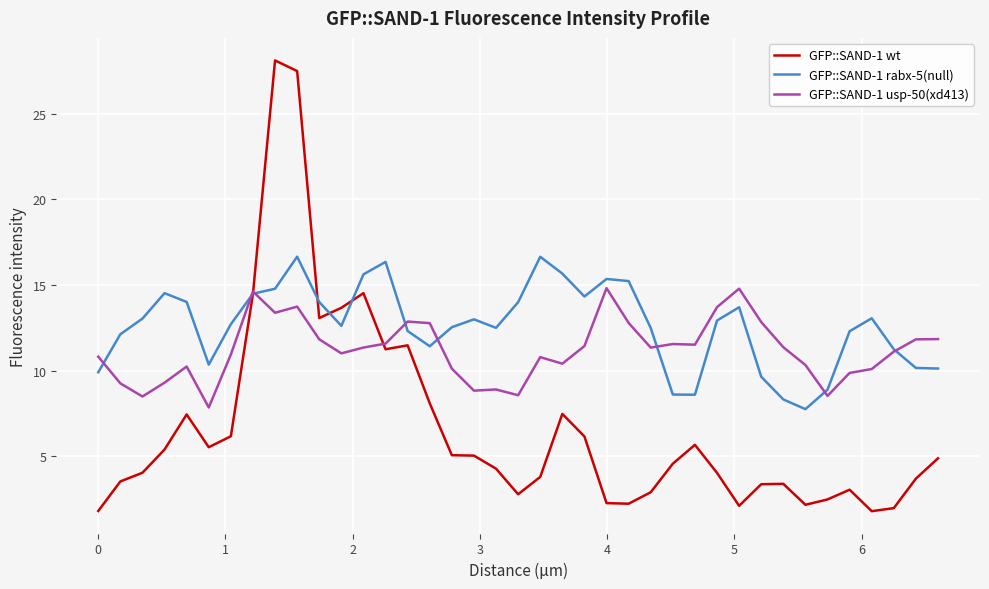

What is the greatest value displayed?

28.1